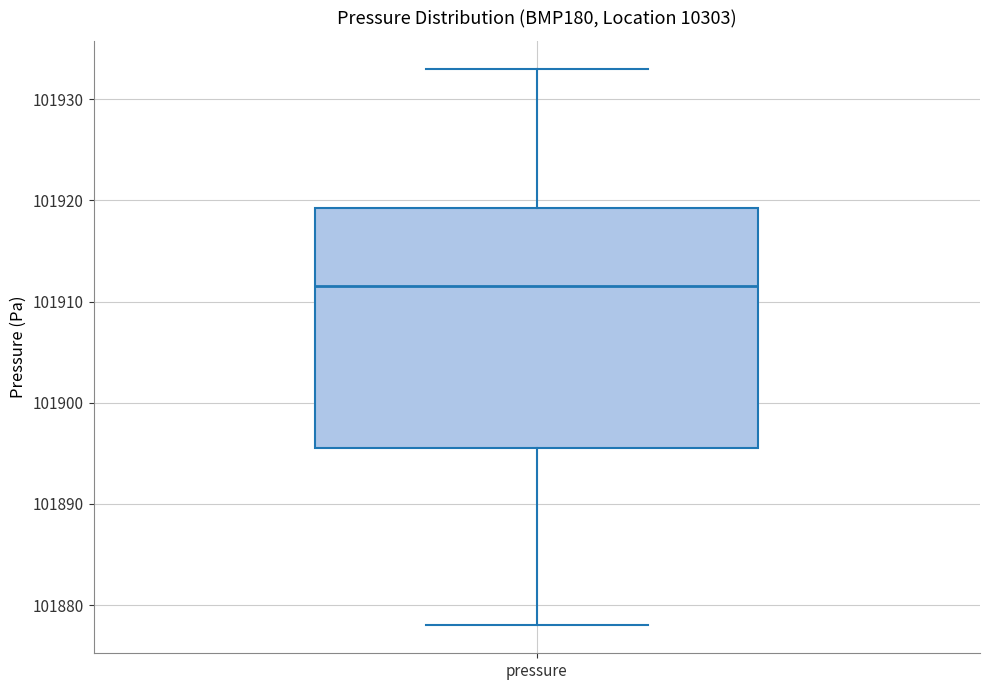

Read this box plot against the y-axis: the position of the median line, the range covered by the box, and the ends of both whiskers. The values are not printed on the chart, so give them approximately, as read against the axis.

median 101912, box 101896 to 101919, whiskers 101878 to 101933